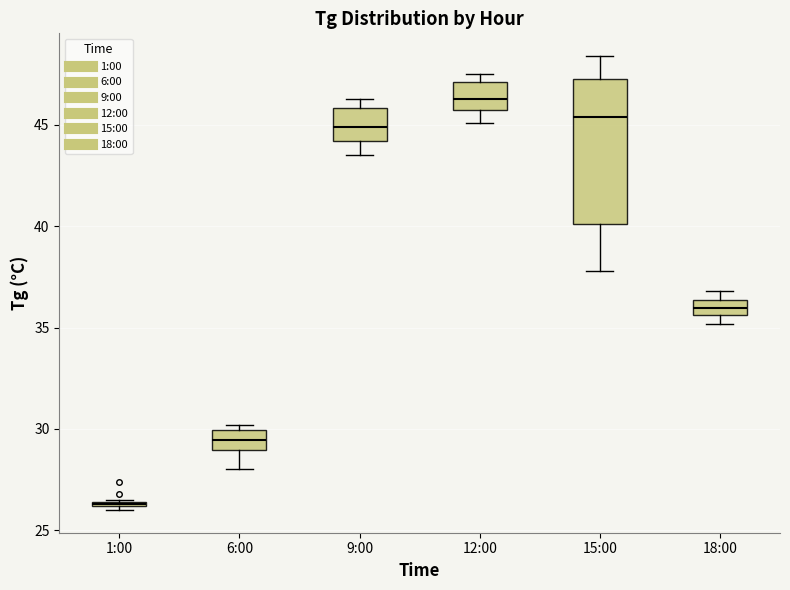

Where is the upper edge of the box for 18:00 on the y-axis? The values are not printed on the chart, so give them approximately, as read against the axis.

36.5